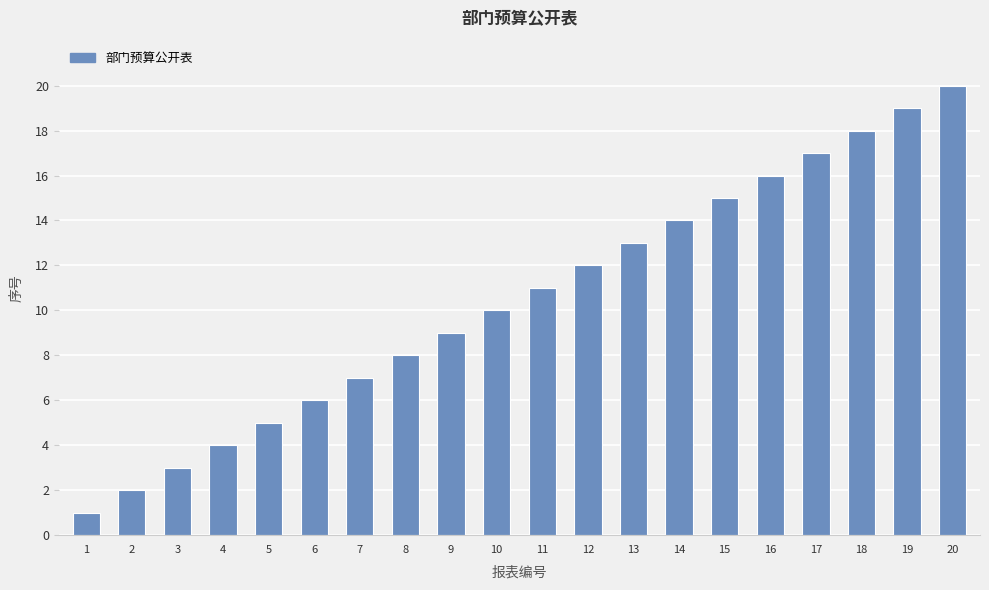

What is the difference between the maximum and minimum values?

19